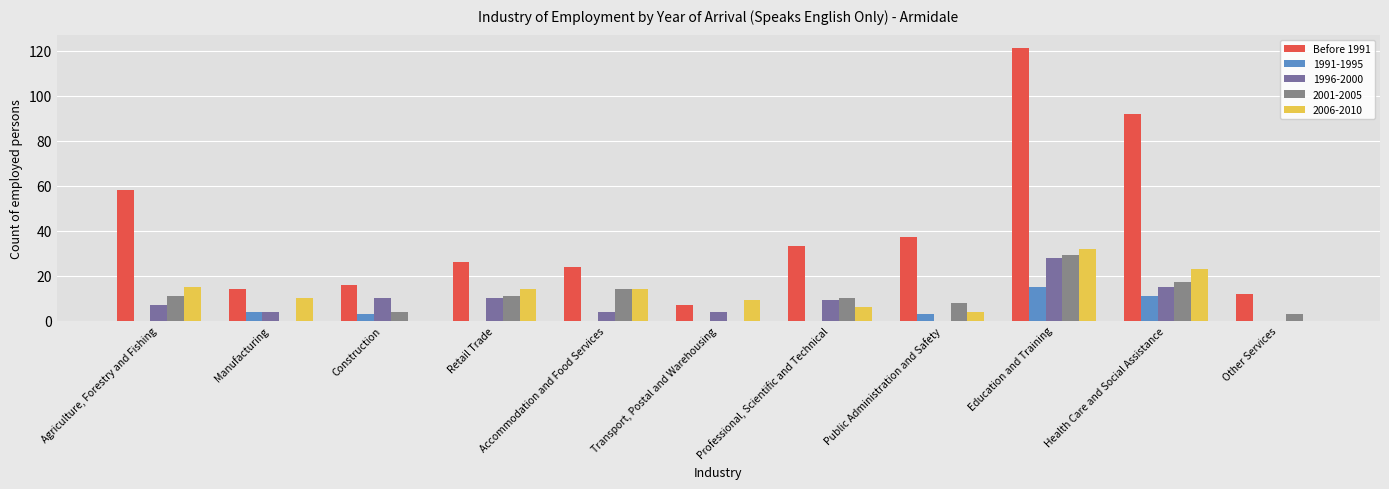

Which has a higher value, Construction or Education and Training?

Education and Training